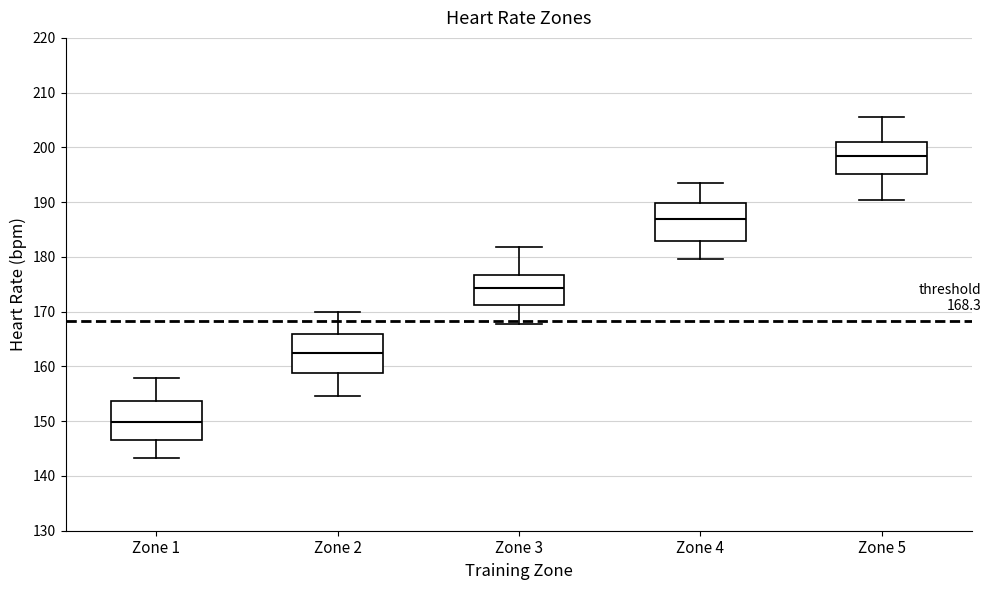

Which box has the highest median line?

Zone 5